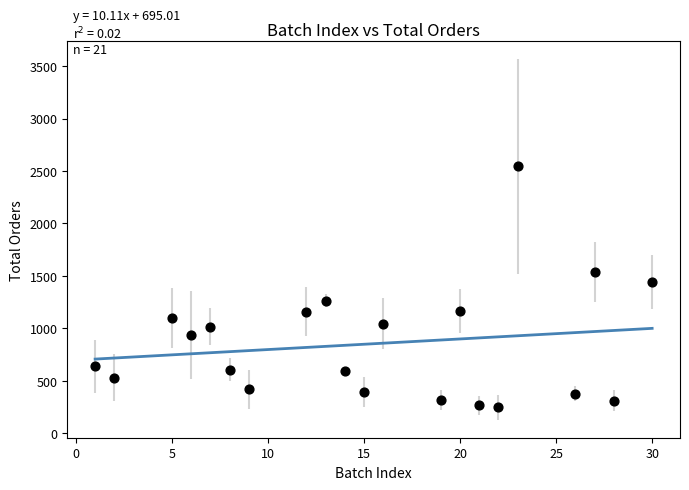

What is the range of X values (max minus min)?

29